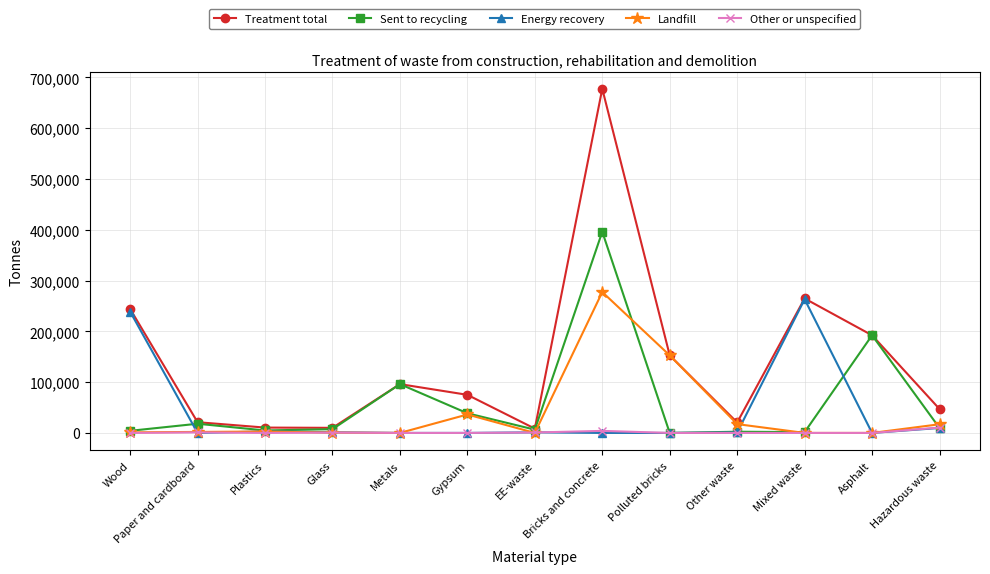

Is it true that Sent to recycling equals 396042 at Bricks and concrete?

True